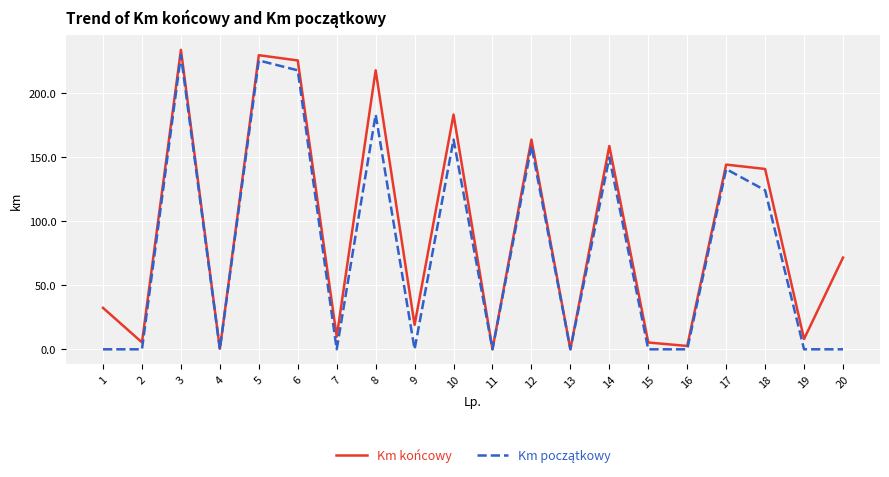

What is the total value across all series at 17?

284.5